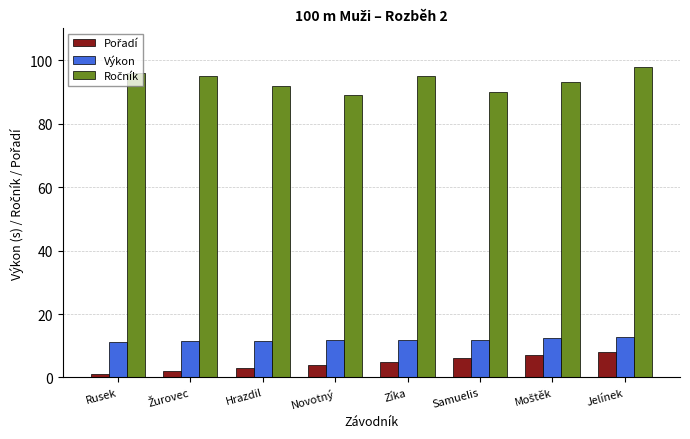

At which category is the sum across all series the highest?

Jelínek